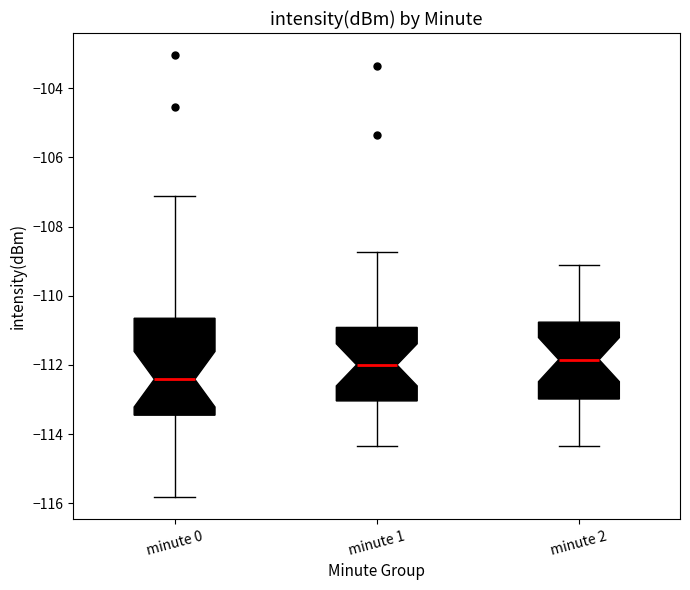

Reading left to right, transcribe this box plot: for each box, give where its median line is, the range the box spans, and where its two whiskers end, as read against the y-axis. The values are not printed on the chart, so give them approximately, as read against the axis.

minute 0: median -112.4, box -113.4 to -110.6, whiskers -115.8 to -107.2
minute 1: median -112.0, box -113.0 to -111.0, whiskers -114.4 to -108.8
minute 2: median -111.8, box -113.0 to -110.8, whiskers -114.4 to -109.2